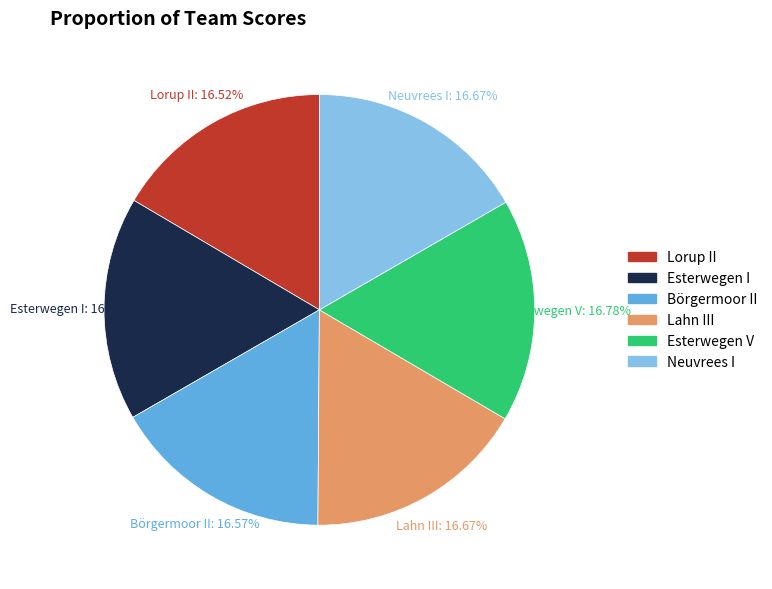

Is the sum of Lahn III and Lorup II greater than half?

No